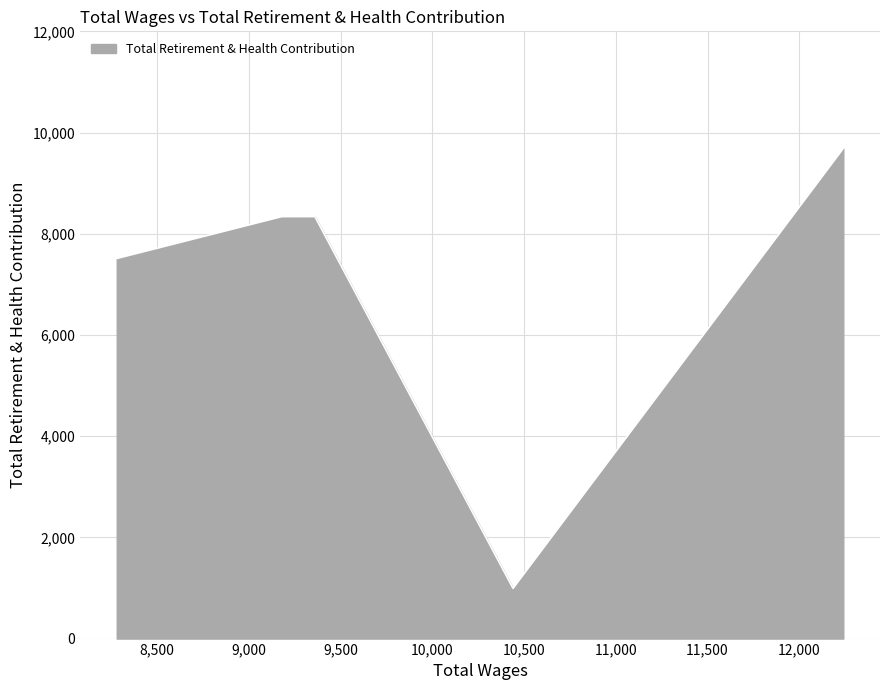

True or false: the data has more than 2 interior local peaks.

False